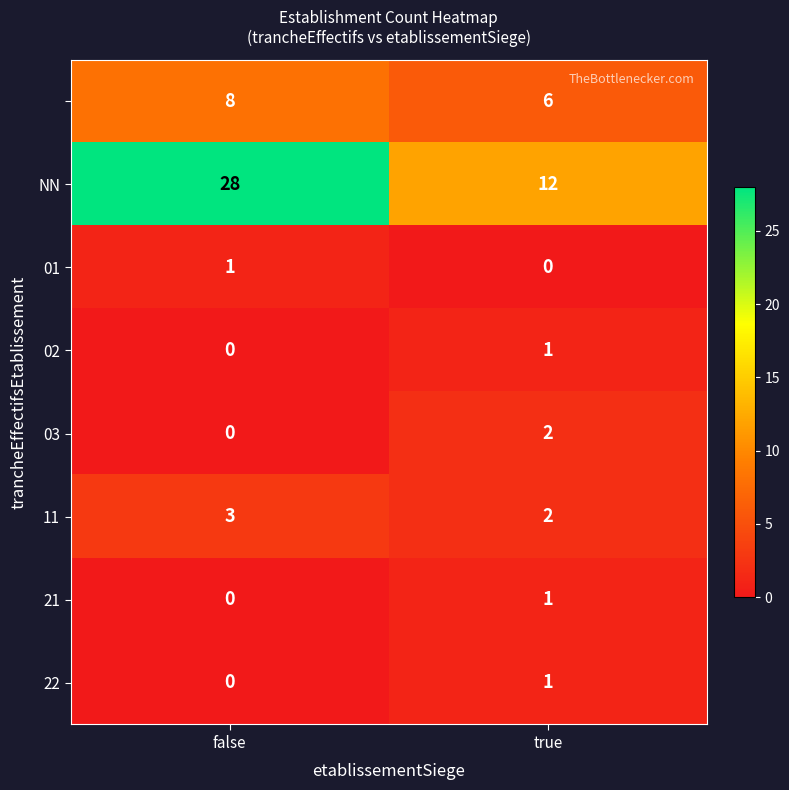

How many distinct data groups are displayed?

8